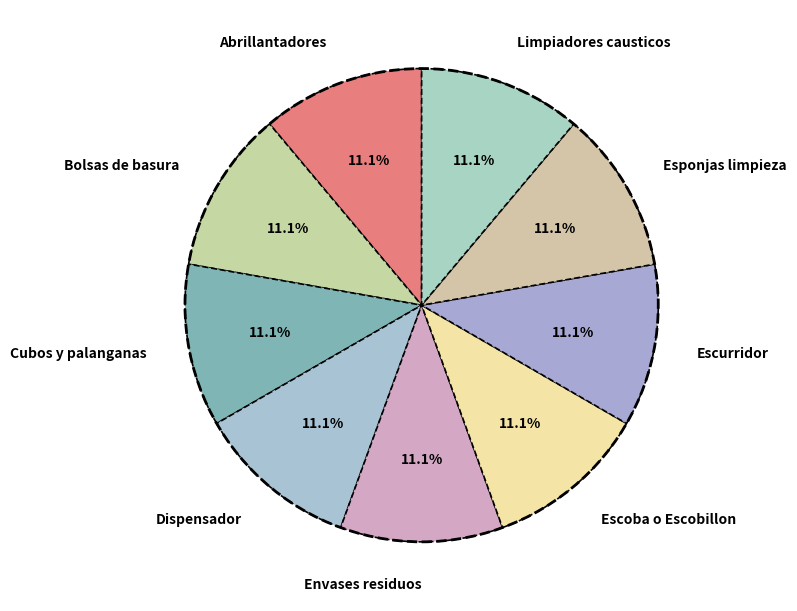

Is it true that Escoba o Escobillon is 11% of the pie?

True